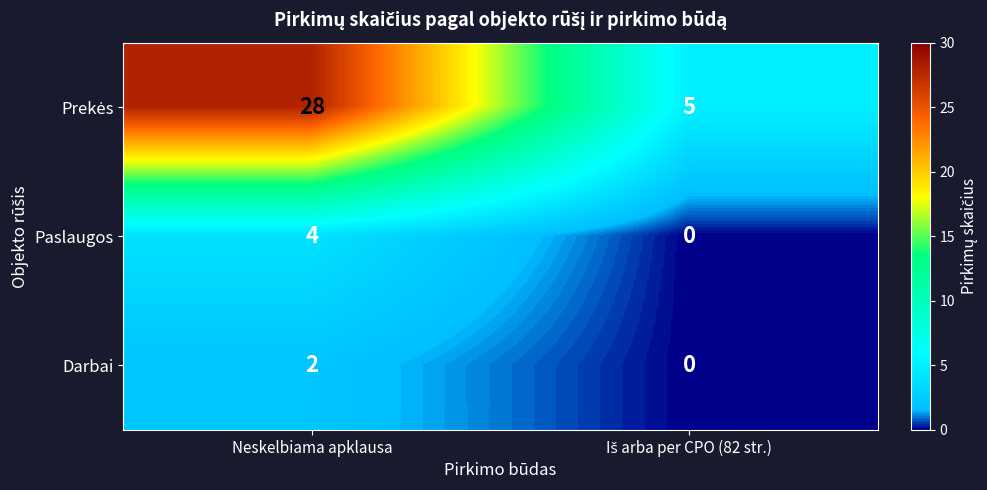

At which label does Paslaugos reach its peak?

Neskelbiama apklausa